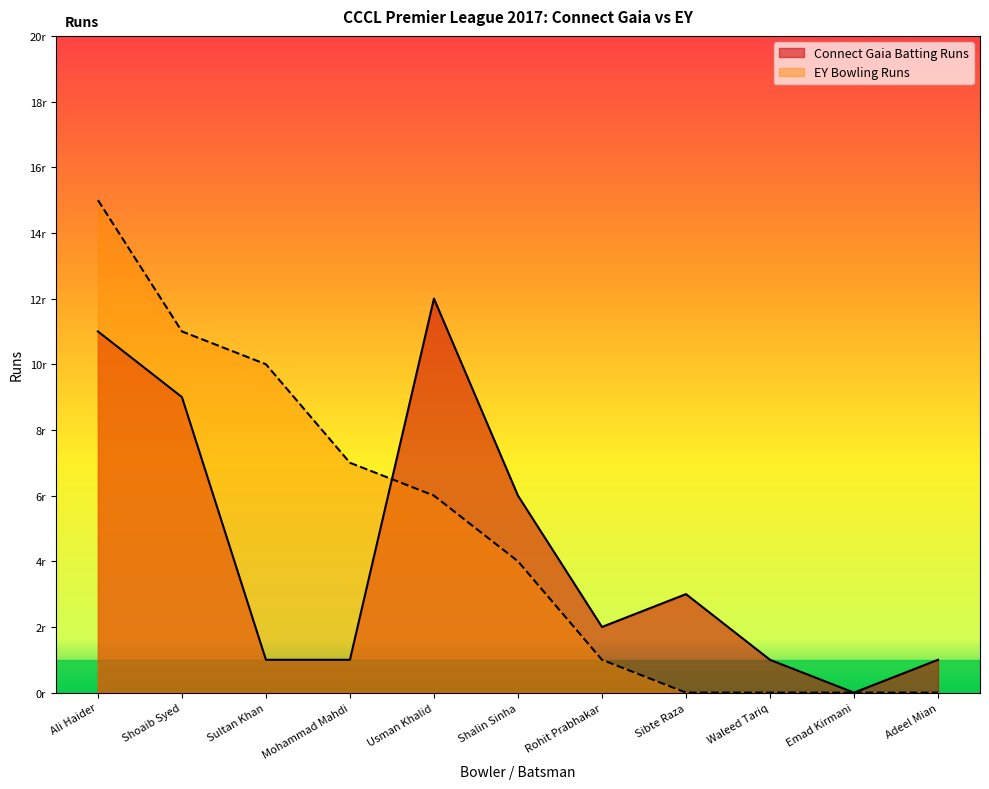

At which category does the data reach its first local peak?

Usman Khalid